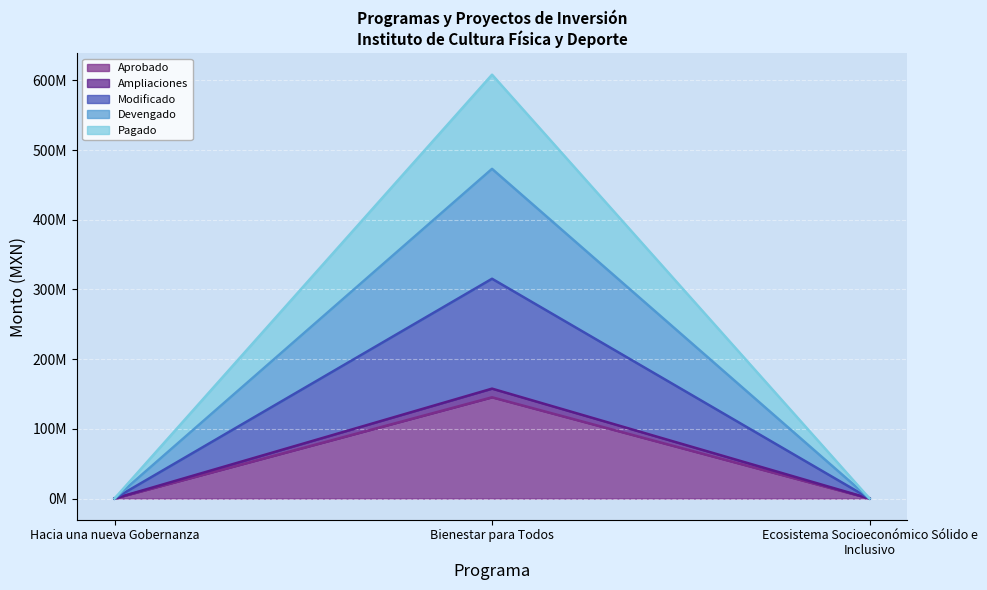

What is the sum of the Pagado values at Ecosistema Socioeconómico Sólido e Inclusivo and Bienestar para Todos?

608272289.9